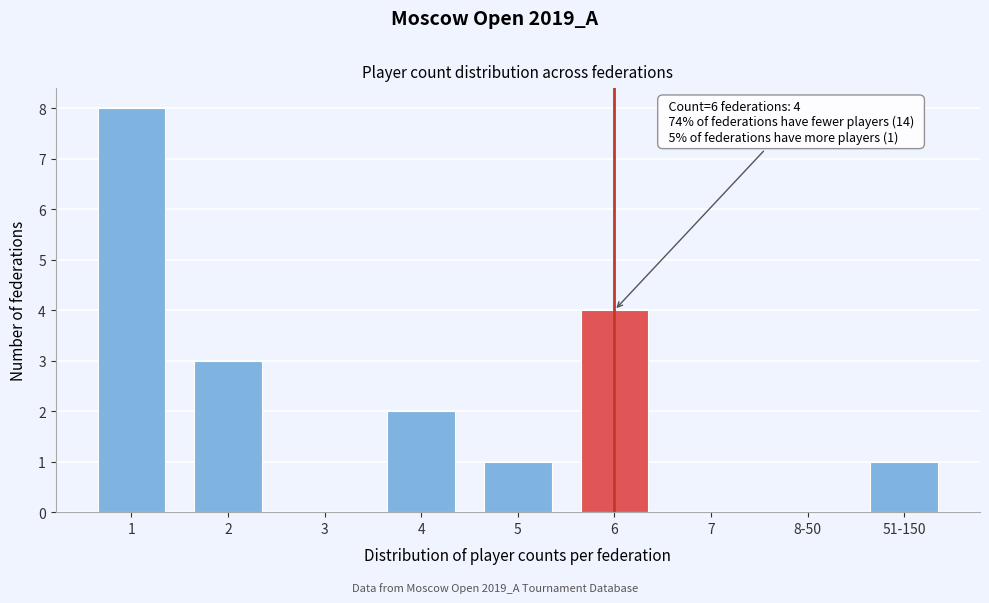

Reading left to right, transcribe all the data shown in this chart.

1=8	2=3	3=0	4=2	5=1	6=4	7=0	8-50=0	51-150=1